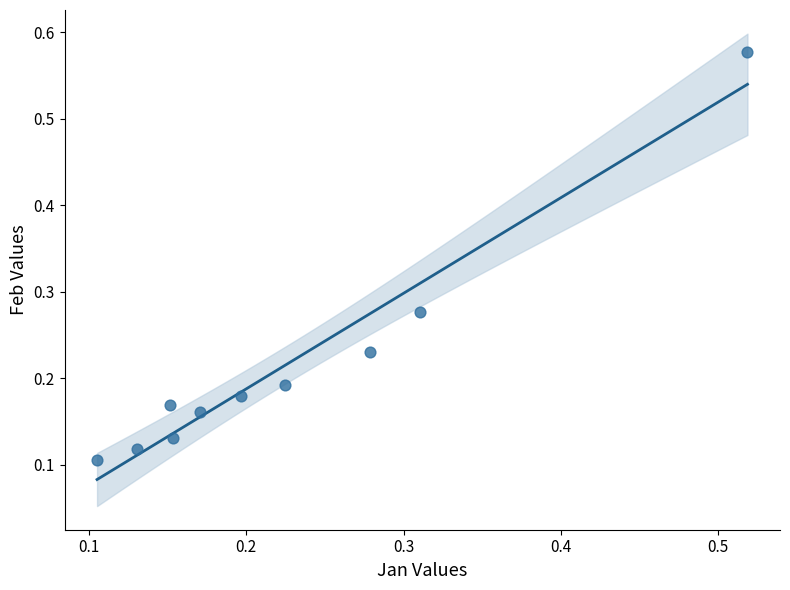

What is the range of Y values (max minus min)?

0.5